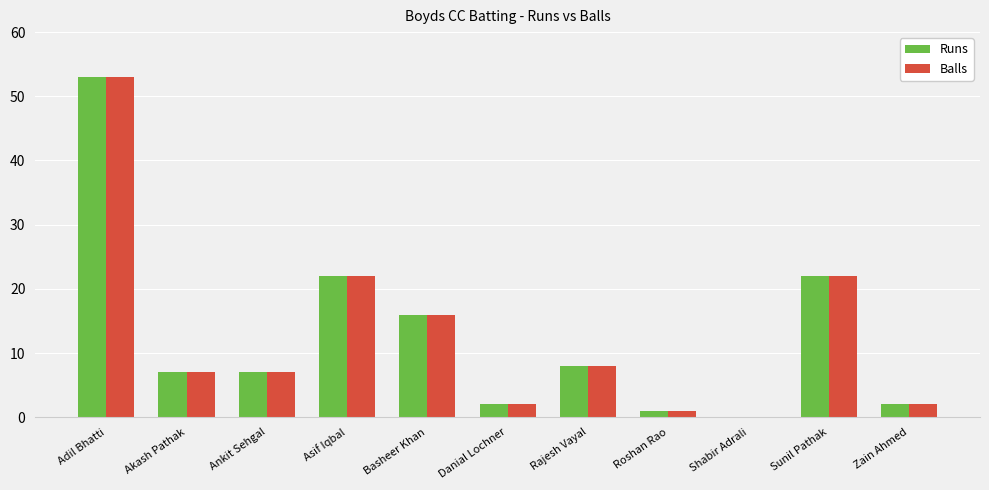

Is the value of Runs at Roshan Rao greater than the value of Balls at Rajesh Vayal?

No